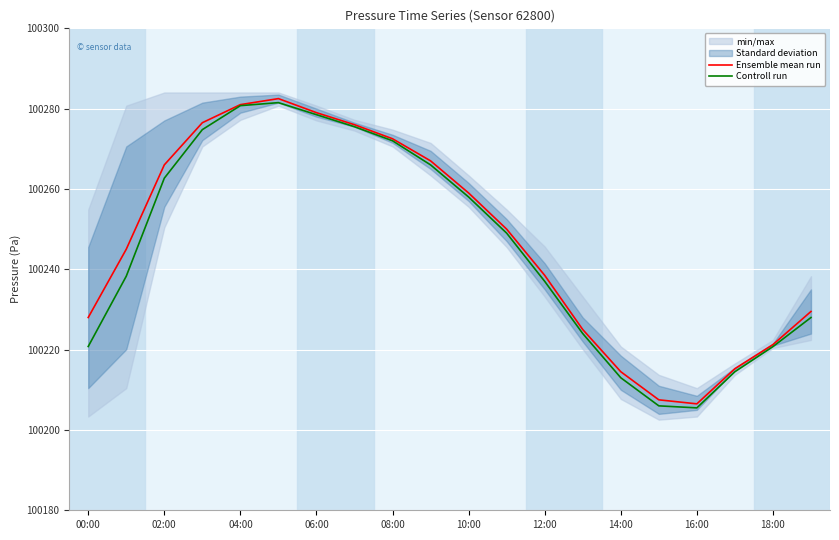

True or false: Controll run and Ensemble mean run intersect in this chart.

False